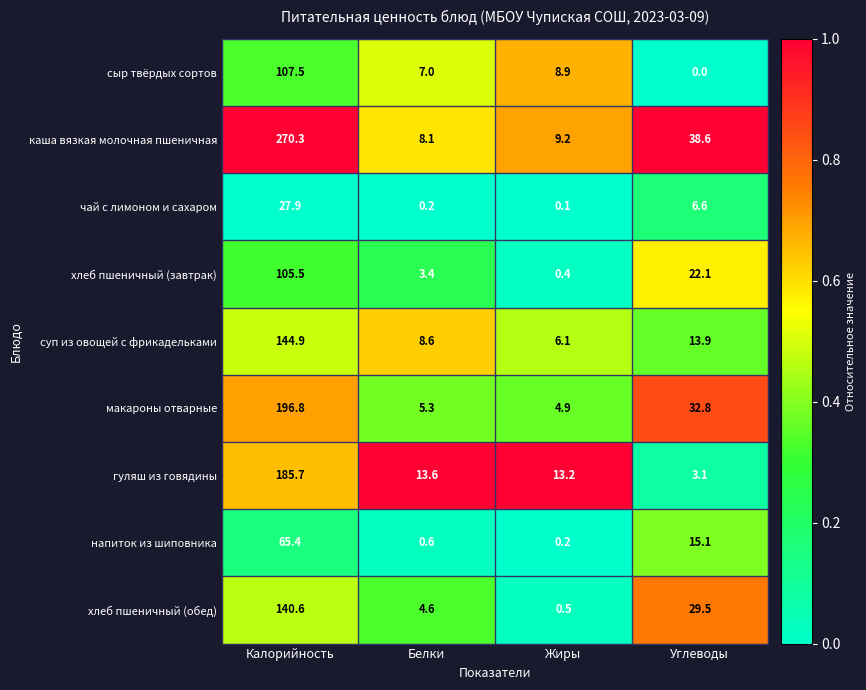

At which category is the sum across all series the highest?

Калорийность